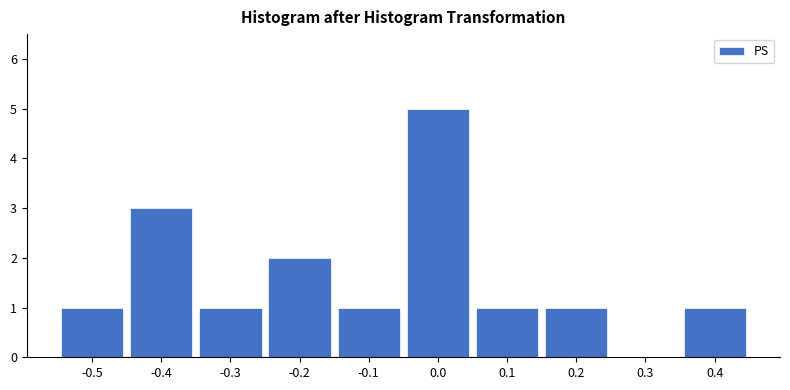

Reading right to left, extract all data points from this chart.

0.4=1	0.3=0	0.2=1	0.1=1	0.0=5	-0.1=1	-0.2=2	-0.3=1	-0.4=3	-0.5=1